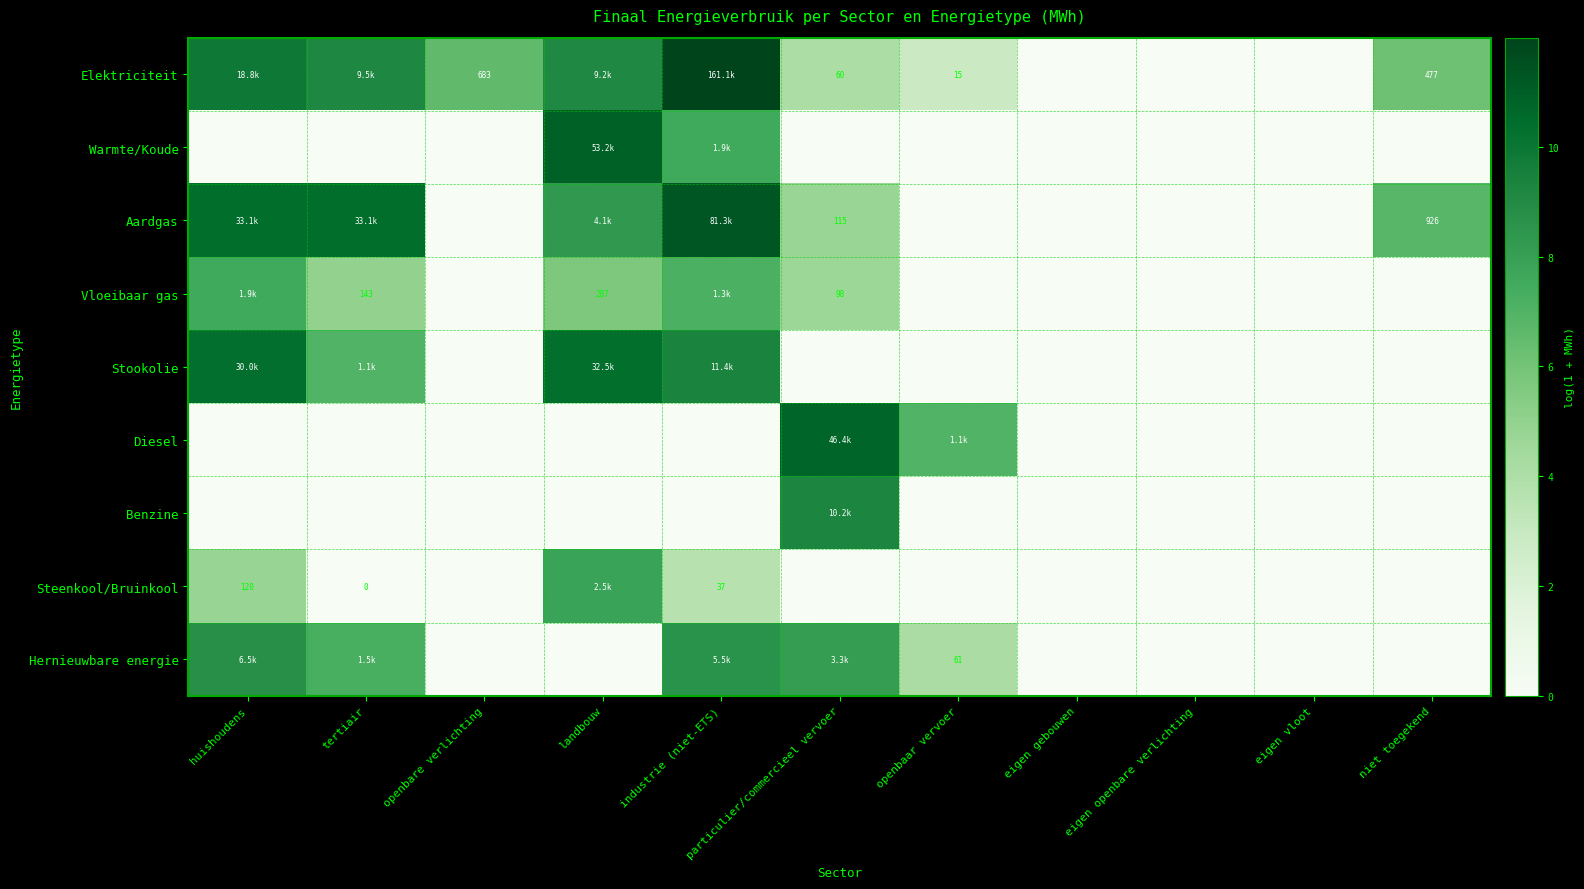

How many values in the Elektriciteit series exceed 6?

6